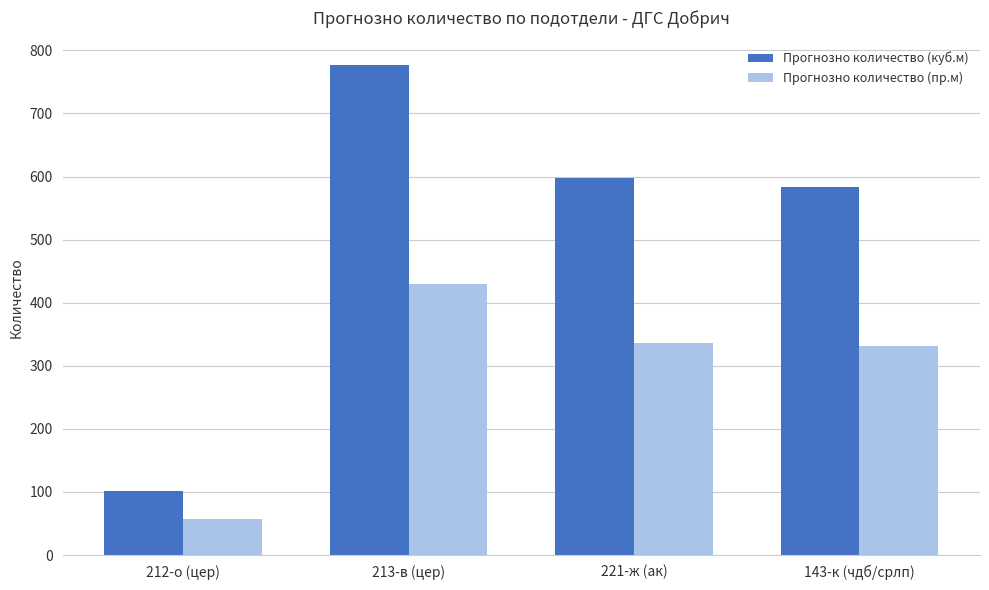

Which series has the widest spread of values?

Прогнозно количество (куб.м)